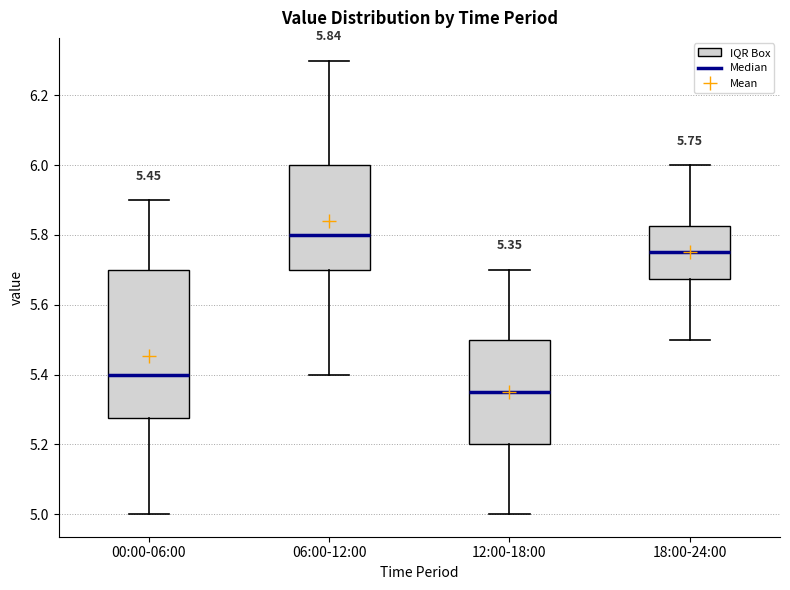

Which box's median line is the highest?

06:00-12:00